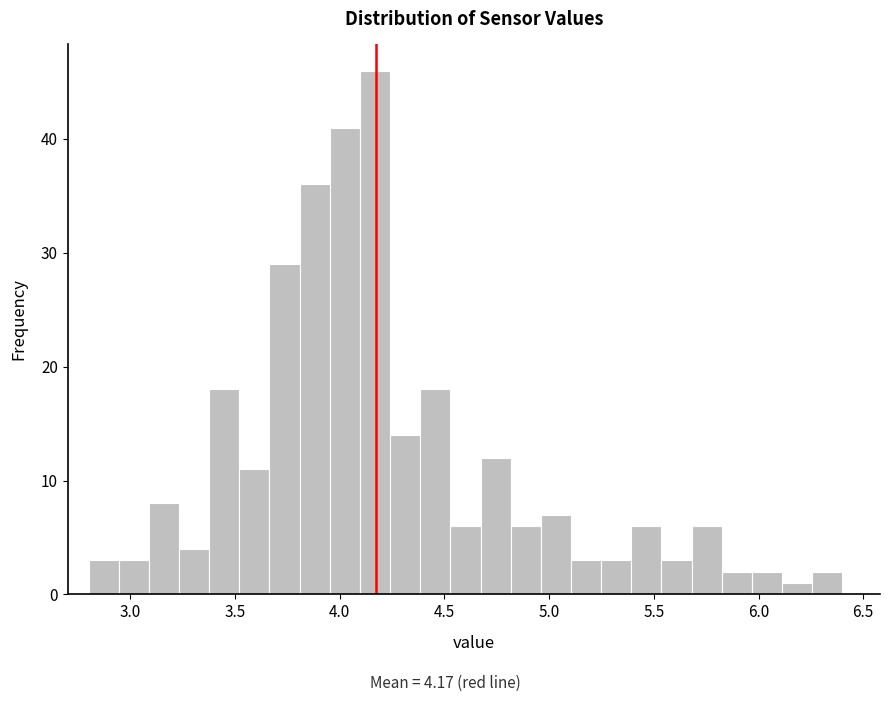

Read against the x-axis, roughly where is the centre of the tallest bar?

4.15